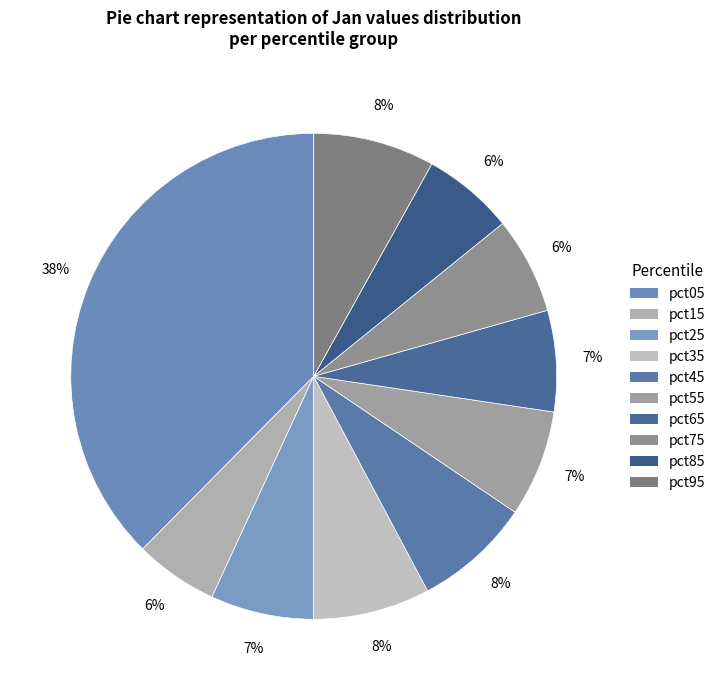

What is the total percentage of pct75 and pct15?

12.0%